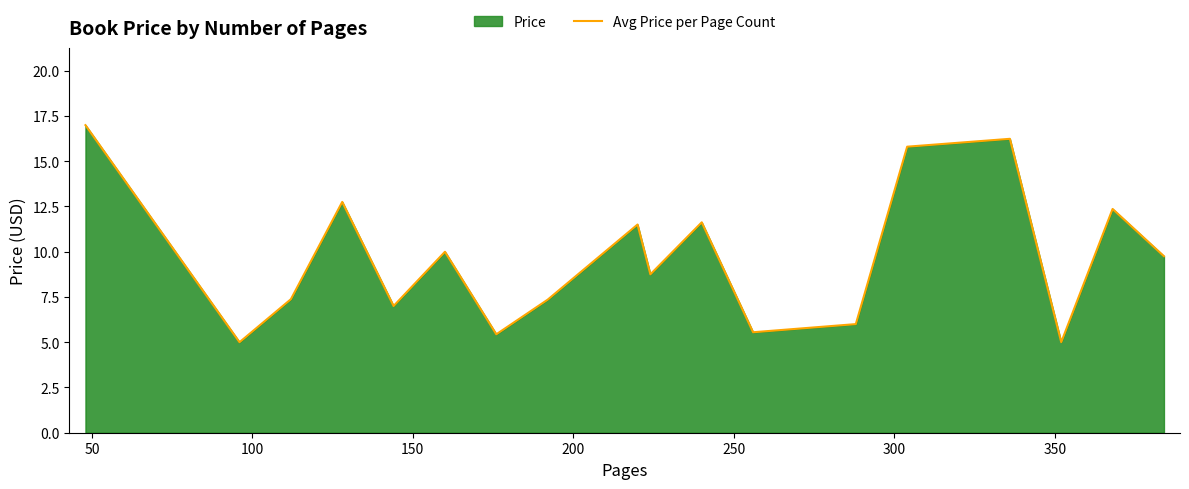

Count the number of categories in the chart.

18